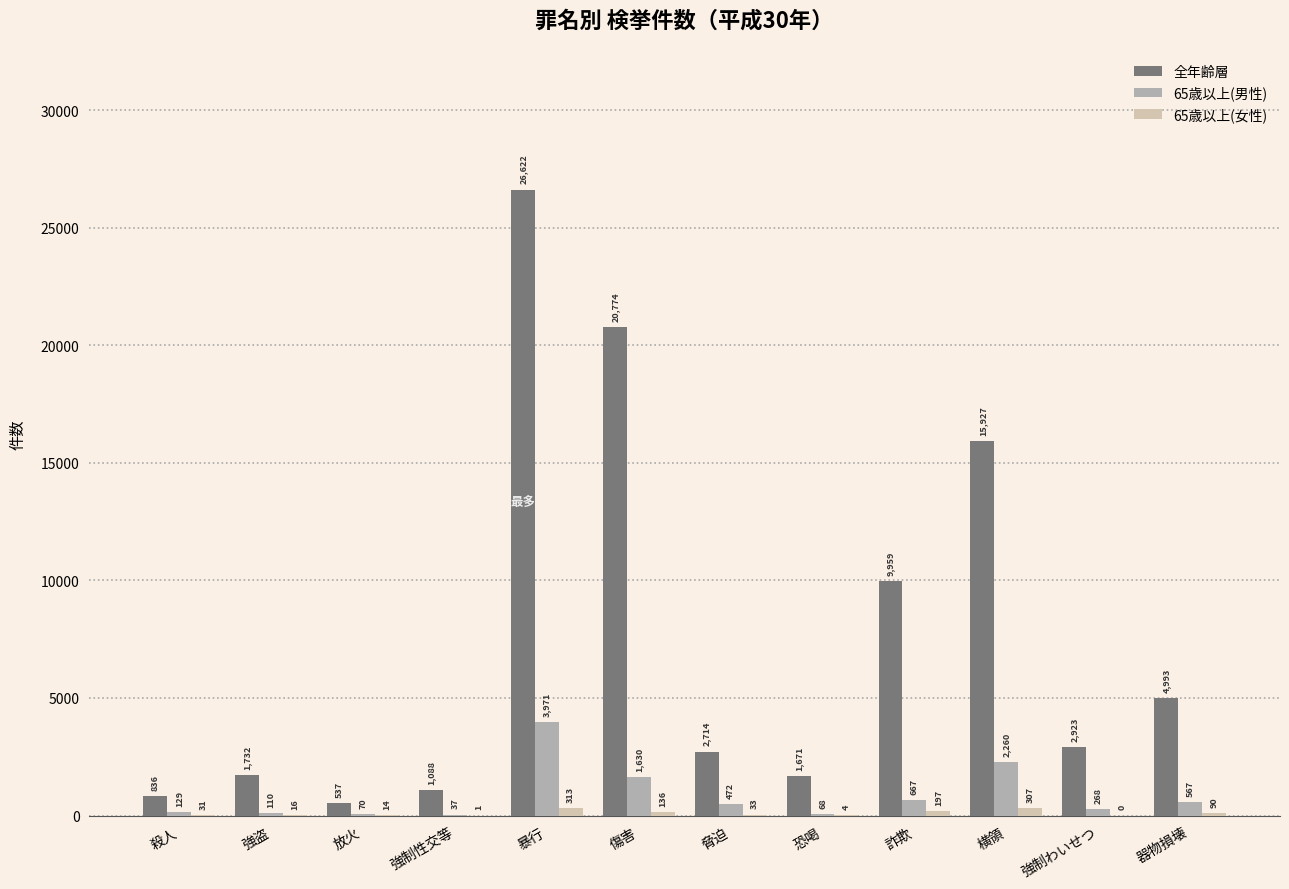

Are the bars horizontal?

No